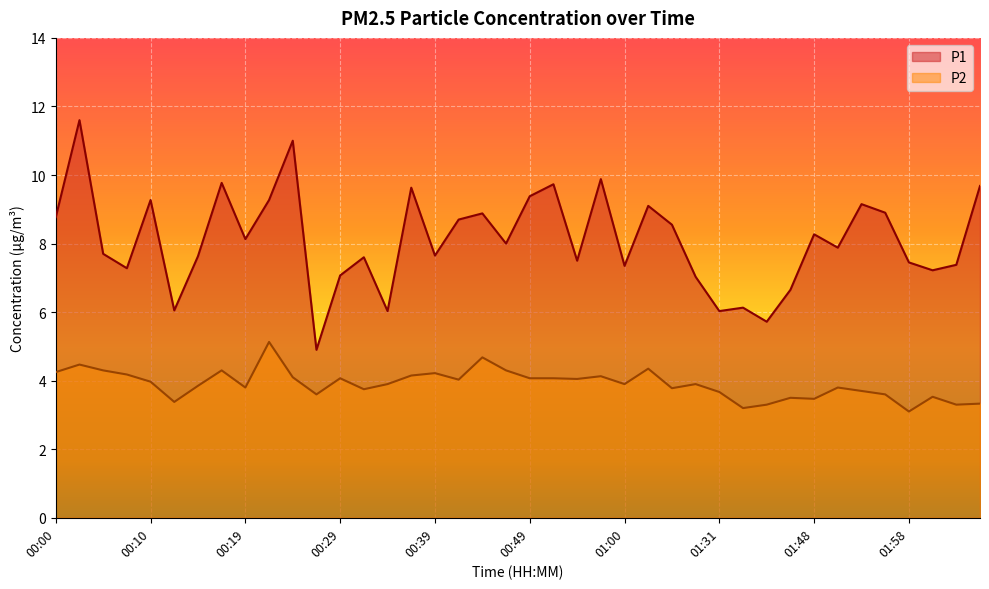

Reading left to right, list all the values displayed in this chart.

P1: 00:00=8.8	00:02=11.6	00:04=7.7	00:07=7.3	00:10=9.3	00:12=6.0	00:14=7.6	00:17=9.8	00:19=8.1	00:22=9.3	00:24=11.0	00:27=4.9	00:29=7.1	00:32=7.6	00:34=6.0	00:37=9.6	00:39=7.7	00:42=8.7	00:44=8.9	00:47=8.0	00:49=9.4	00:52=9.7	00:54=7.5	00:57=9.9	01:00=7.3	01:02=9.1	01:13=8.6	01:18=7.0	01:31=6.0	01:37=6.1	01:39=5.7	01:42=6.7	01:48=8.3	01:50=7.9	01:53=9.2	01:55=8.9	01:58=7.5	02:00=7.2	02:03=7.4	02:06=9.7
P2: 00:00=4.2	00:02=4.5	00:04=4.3	00:07=4.2	00:10=4.0	00:12=3.4	00:14=3.9	00:17=4.3	00:19=3.8	00:22=5.1	00:24=4.1	00:27=3.6	00:29=4.1	00:32=3.8	00:34=3.9	00:37=4.2	00:39=4.2	00:42=4.0	00:44=4.7	00:47=4.3	00:49=4.1	00:52=4.1	00:54=4.0	00:57=4.1	01:00=3.9	01:02=4.3	01:13=3.8	01:18=3.9	01:31=3.7	01:37=3.2	01:39=3.3	01:42=3.5	01:48=3.5	01:50=3.8	01:53=3.7	01:55=3.6	01:58=3.1	02:00=3.5	02:03=3.3	02:06=3.3